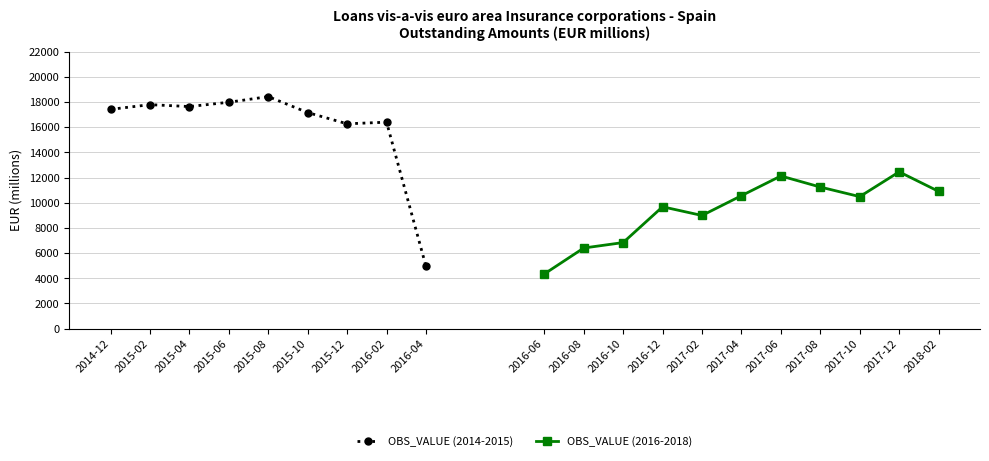

What is the value of the OBS_VALUE (2014-2015) point at the 6th from the left?

17156